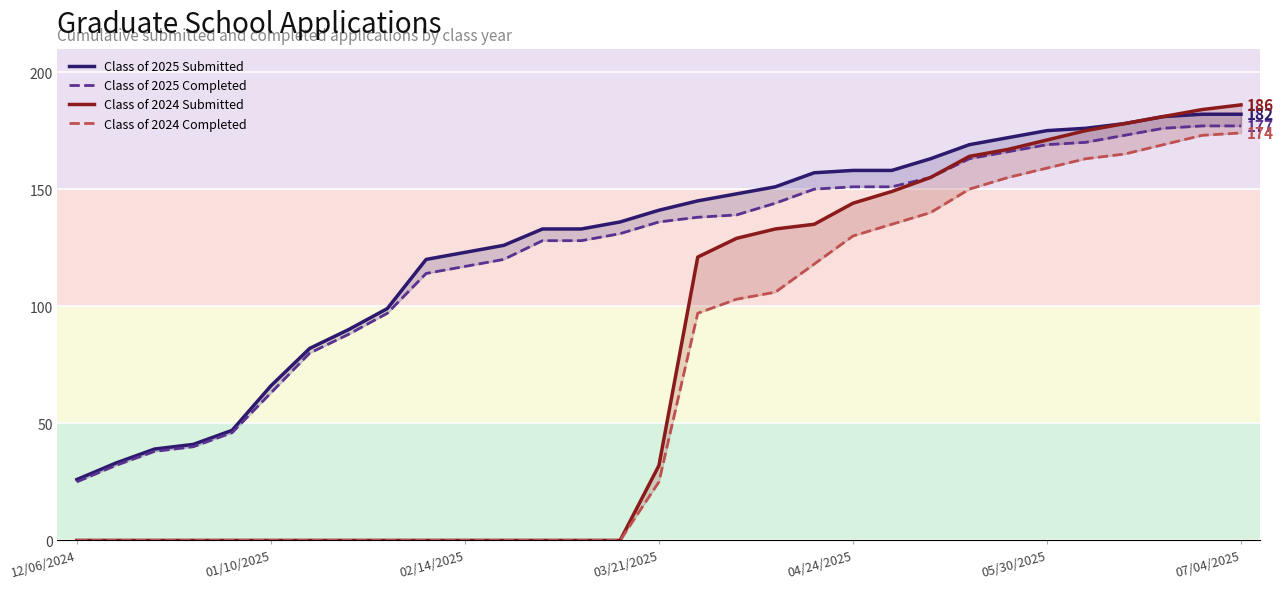

True or false: Class of 2025 Submitted and Class of 2024 Completed intersect in this chart.

False